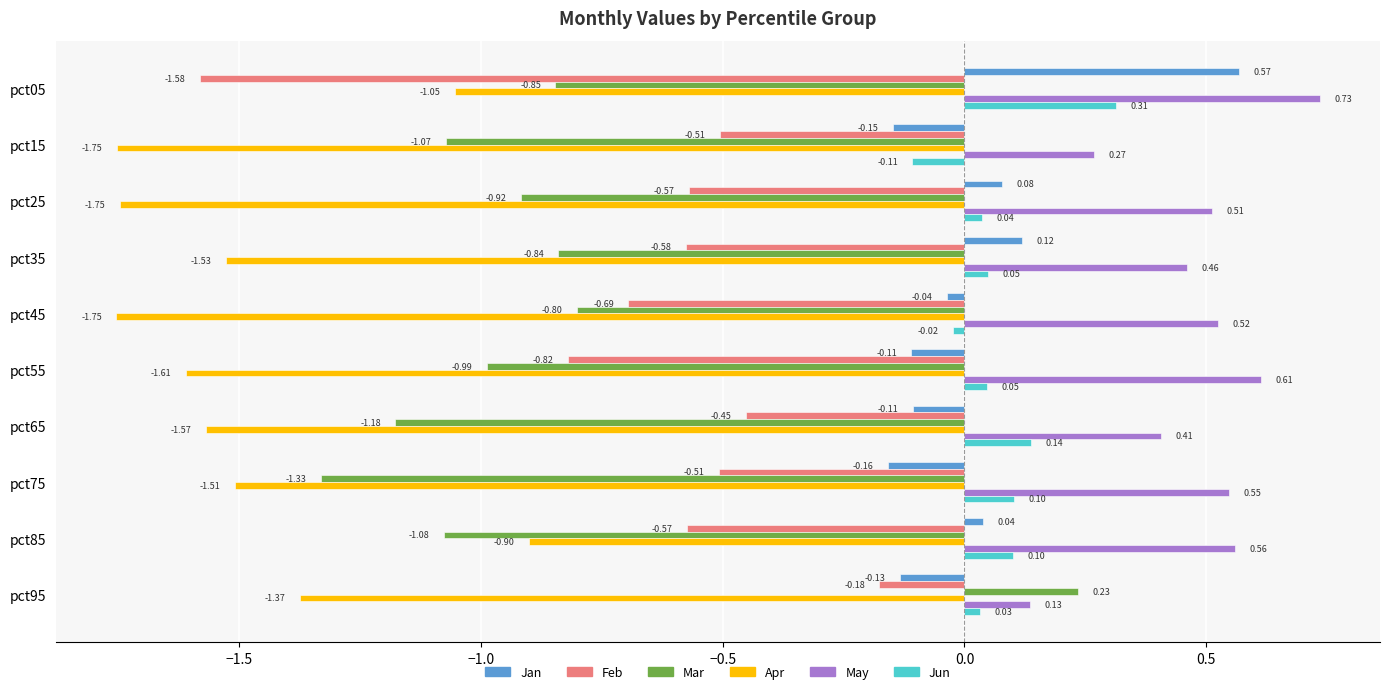

At pct15, list the series in order from smallest to largest.

Apr, Mar, Feb, Jan, Jun, May